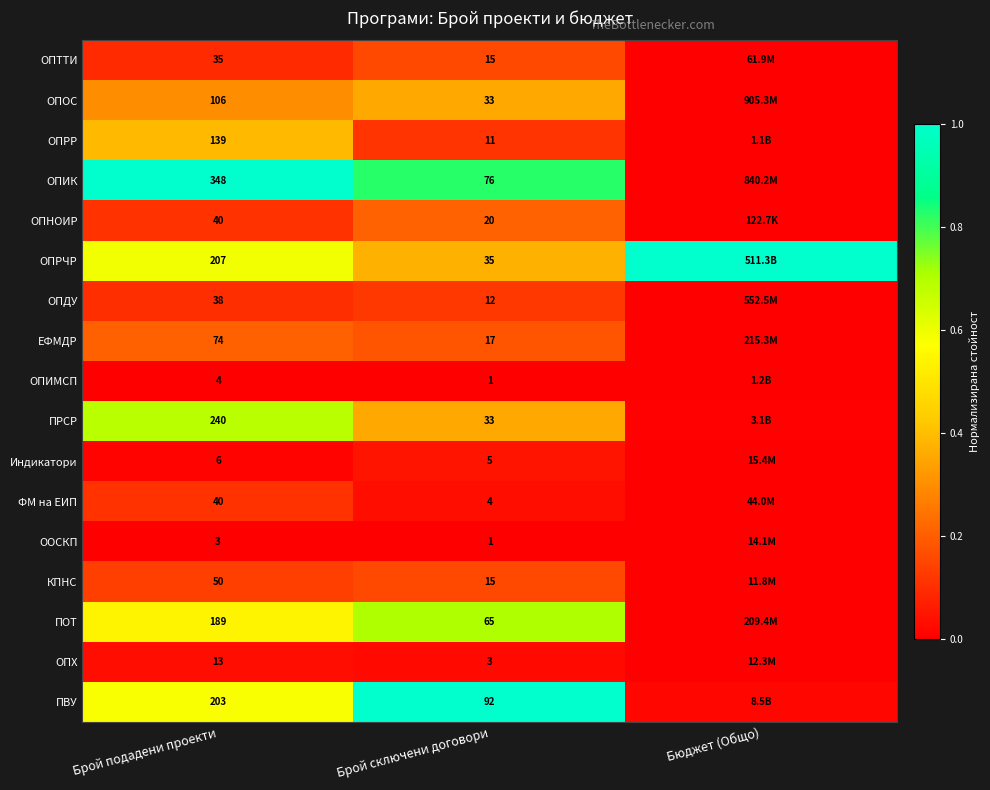

Is it true that ОПОС equals 0.6 at Брой сключени договори?

False